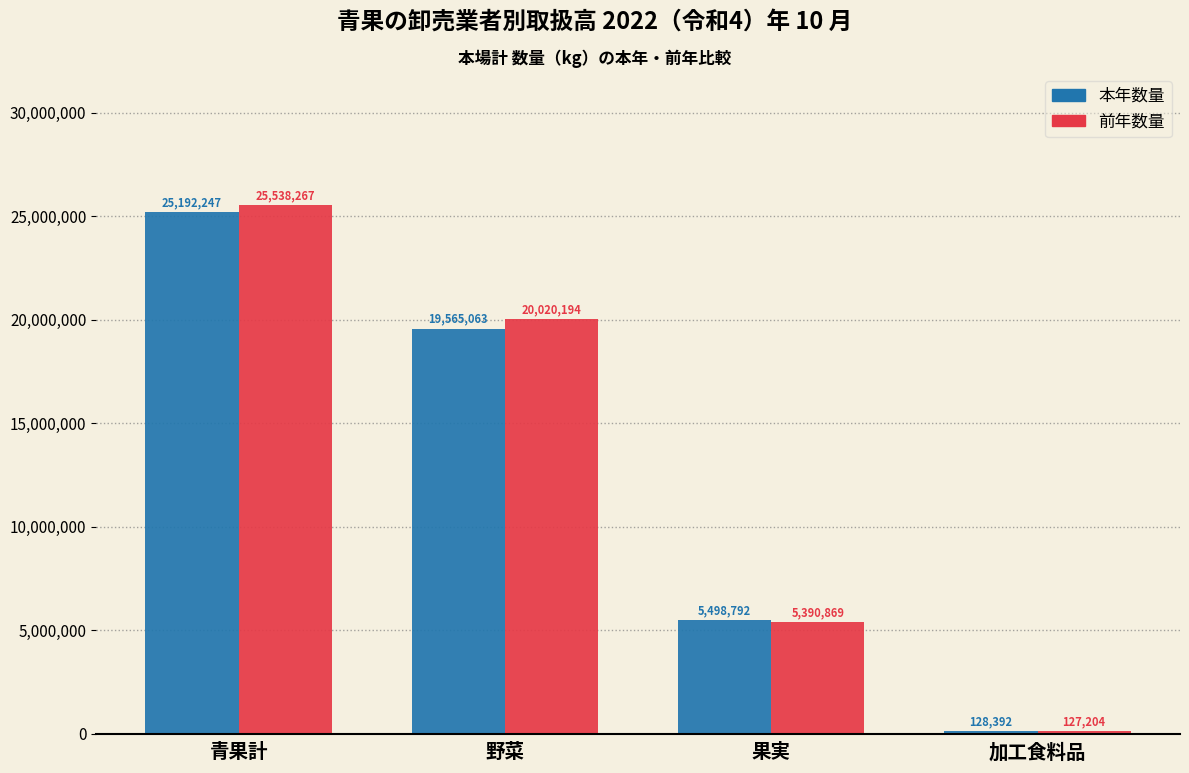

Reading left to right, transcribe all the data shown in this chart.

本年数量: 25192247	19565063	5498792	128392
前年数量: 25538267	20020194	5390869	127204